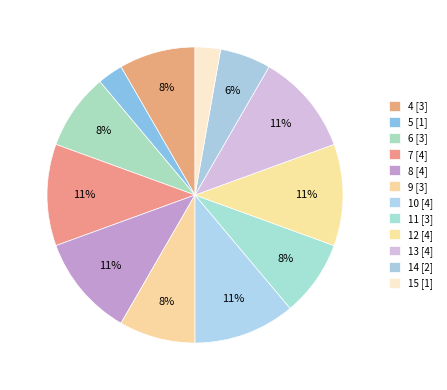

What is the ratio of the value at 5 to the value at 9?

0.3